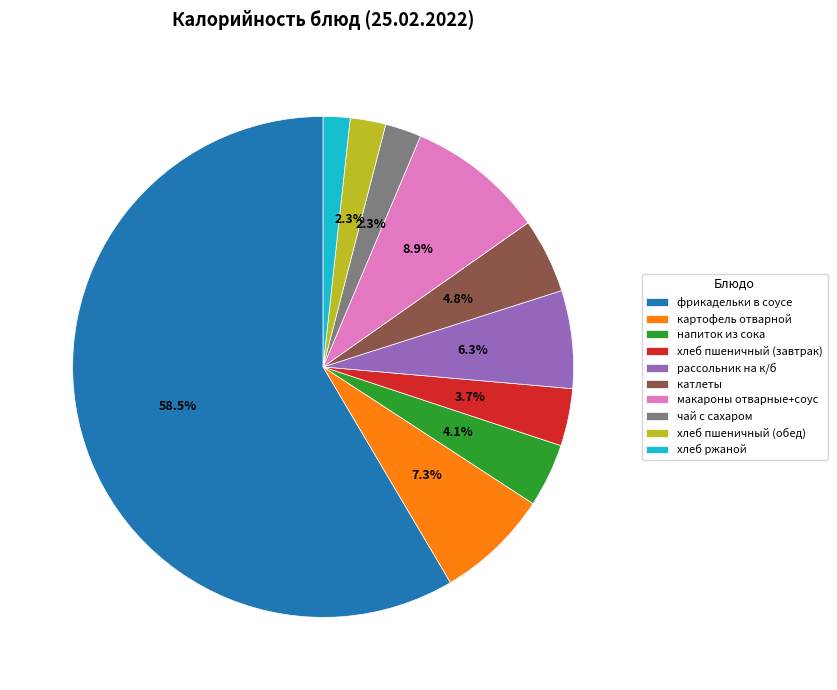

To the nearest percent, what portion does хлеб ржаной represent?

2%